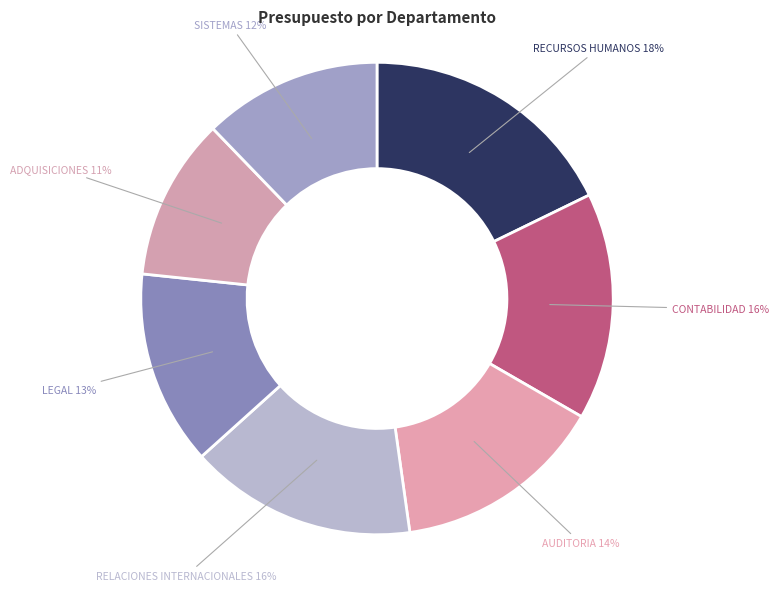

How many segments does this pie chart have?

7